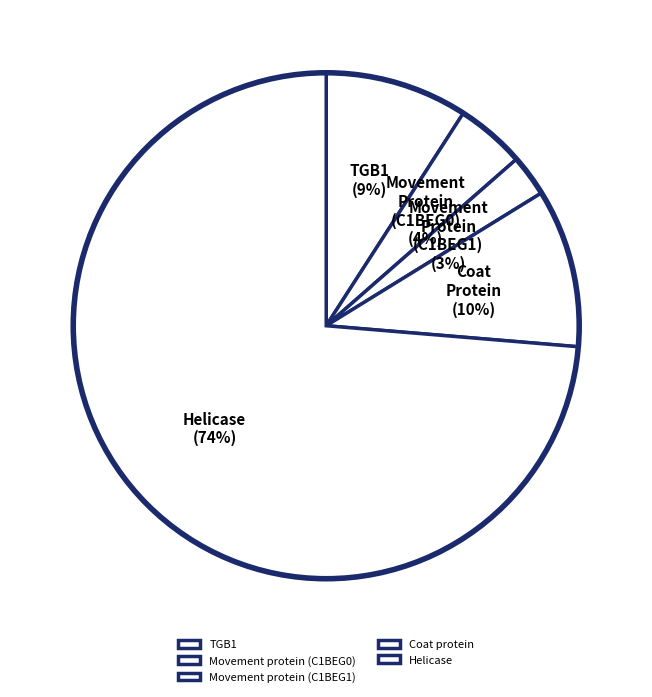

To the nearest percent, what is the average slice percentage?

20%